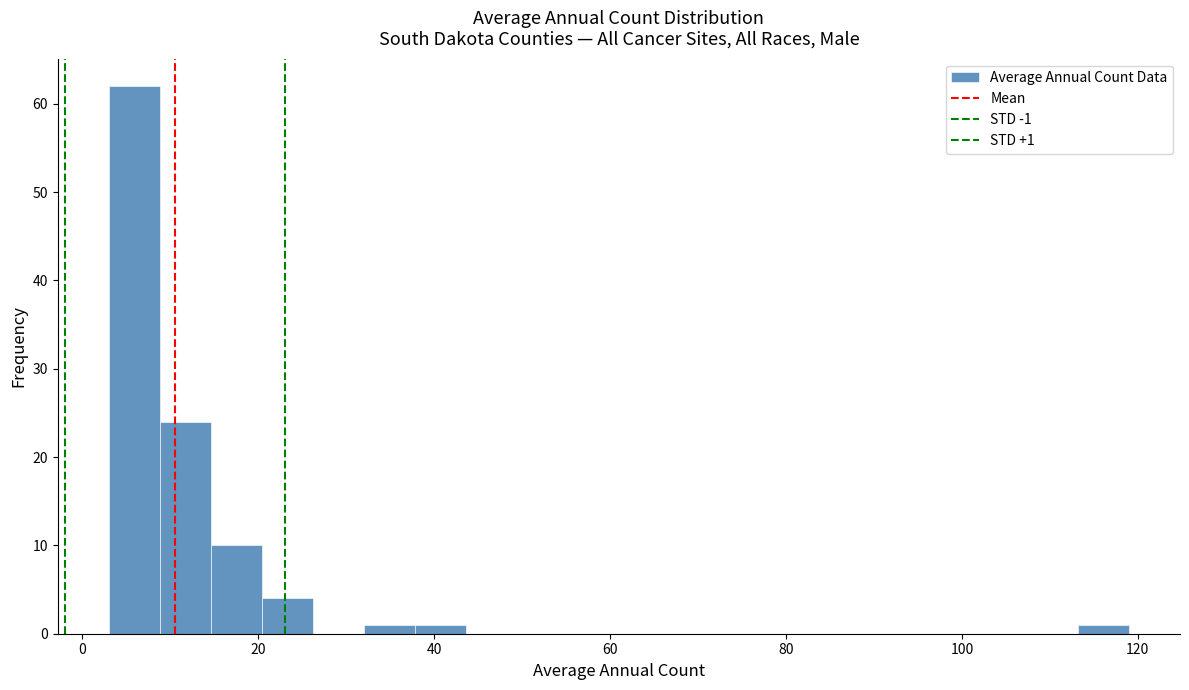

Read against the x-axis, roughly where is the centre of the tallest bar?

6